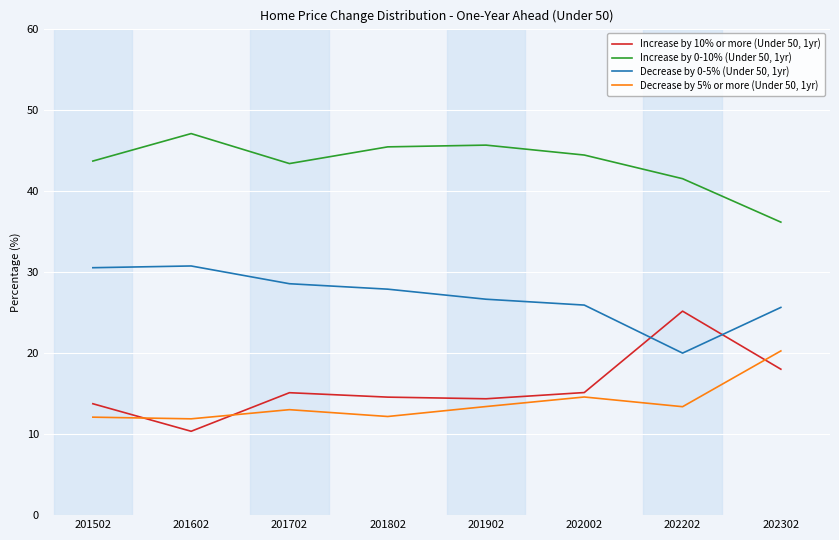

True or false: Decrease by 0-5% (Under 50, 1yr) has a value of 14.2 at 202302.

False